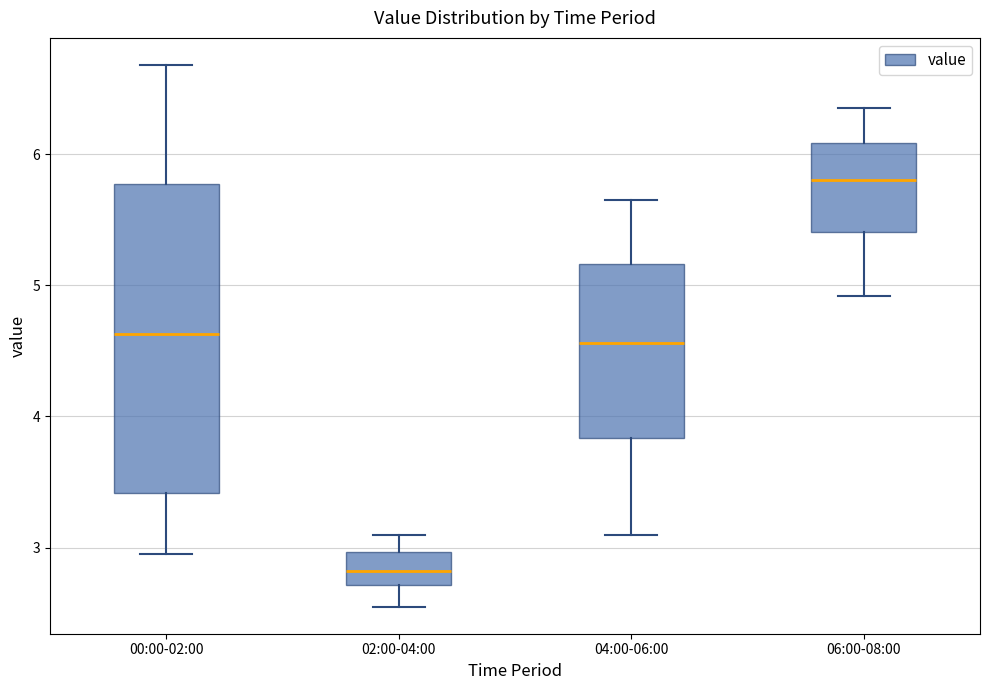

Reading left to right, read every box against the y-axis: the position of its median line, the range the box covers, and the ends of its whiskers. The values are not printed on the chart, so give them approximately, as read against the axis.

00:00-02:00: median 4.6, box 3.4 to 5.8, whiskers 3.0 to 6.7
02:00-04:00: median 2.8, box 2.7 to 3.0, whiskers 2.6 to 3.1
04:00-06:00: median 4.6, box 3.8 to 5.2, whiskers 3.1 to 5.7
06:00-08:00: median 5.8, box 5.4 to 6.1, whiskers 4.9 to 6.4